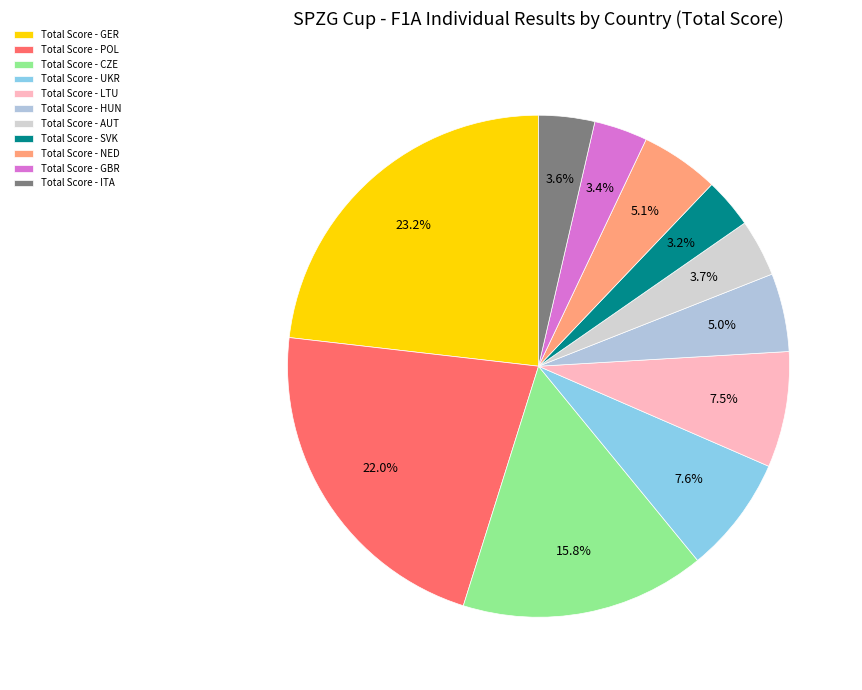

How many segments does this pie chart have?

11